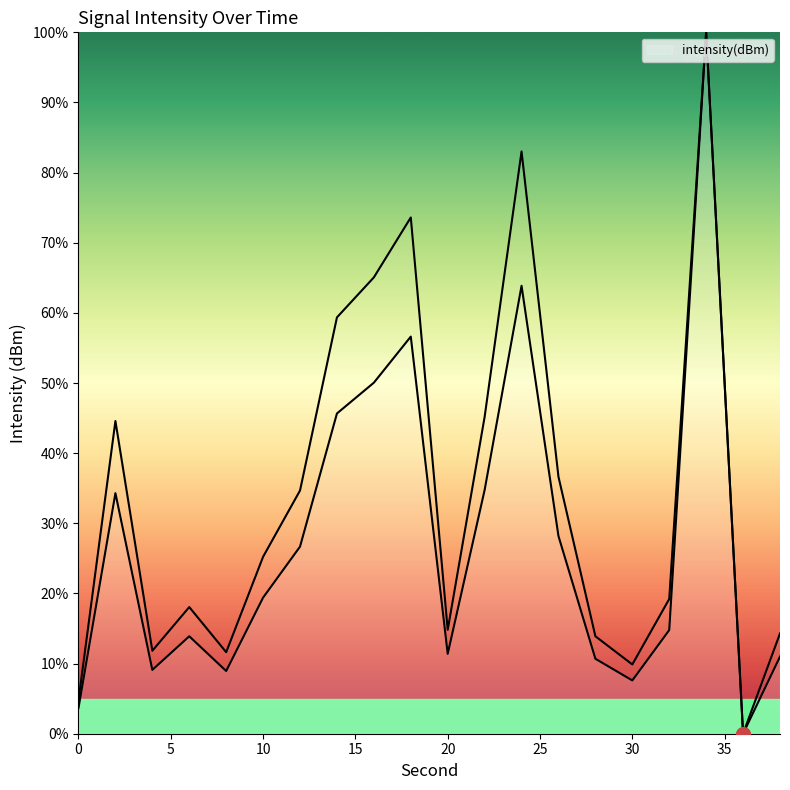

How many positive values are there?

19